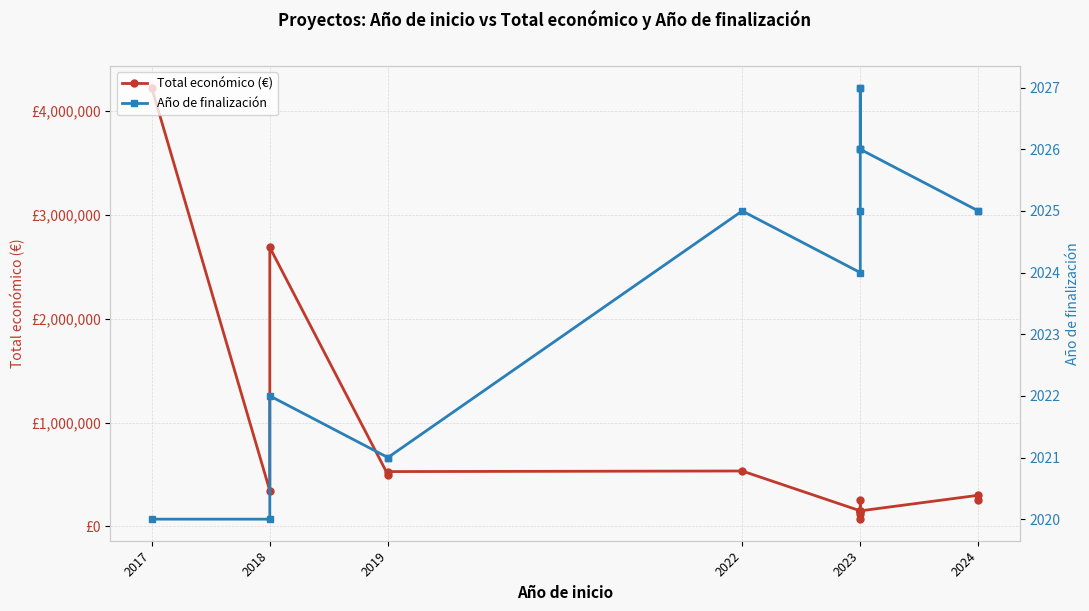

In Año de finalización, how many points are higher than both neighbors (excluding endpoints)?

2